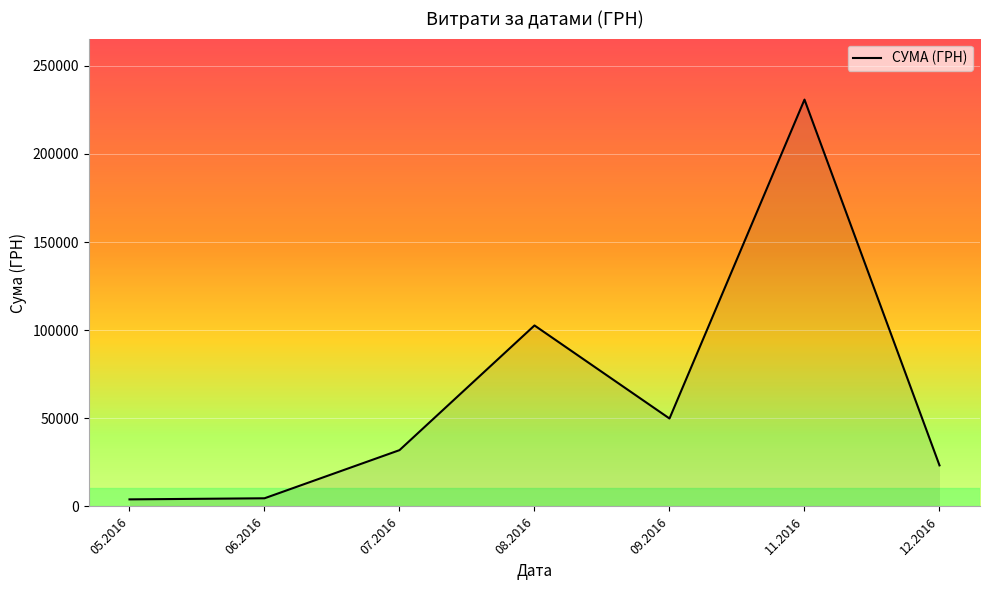

Where is the first local maximum?

08.2016